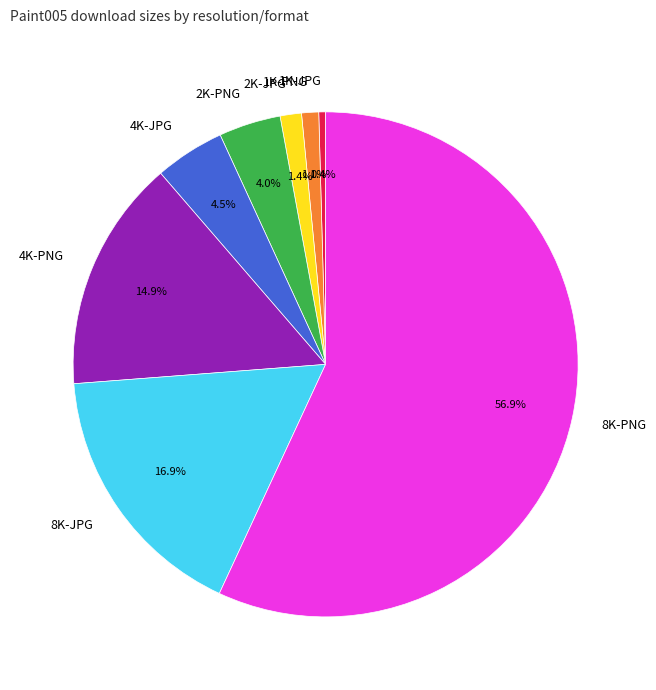

Which slice is the largest?

8K-PNG